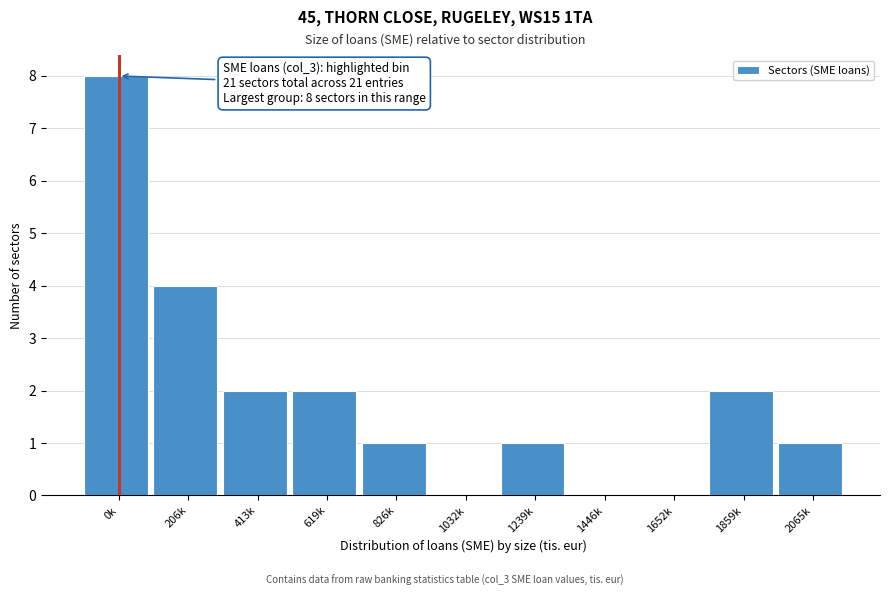

Reading right to left, list all the values displayed in this chart.

2065k=1	1859k=2	1652k=0	1446k=0	1239k=1	1032k=0	826k=1	619k=2	413k=2	206k=4	0k=8